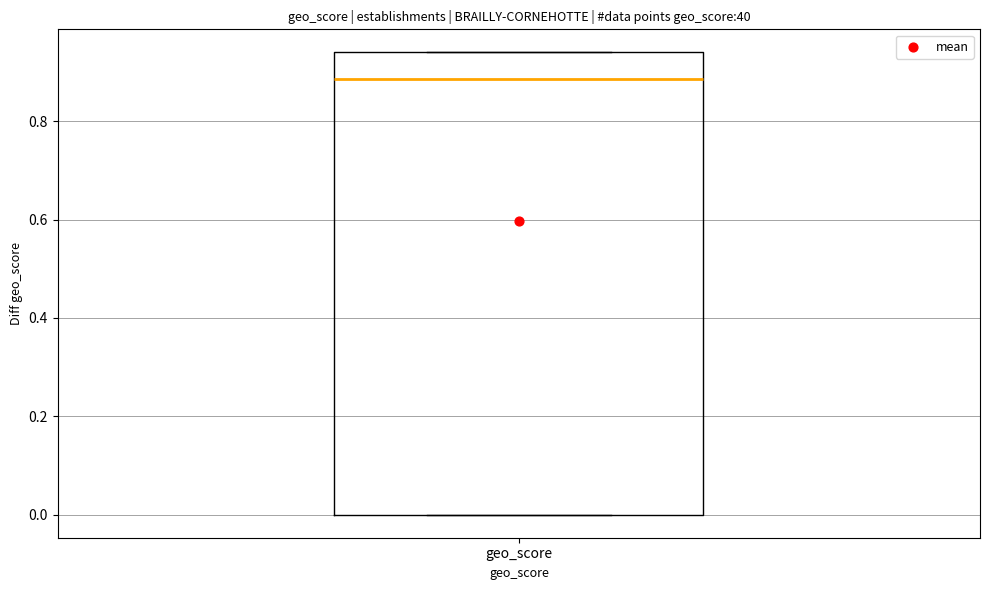

Where does the median line of the box for geo_score sit on the y-axis? The values are not printed on the chart, so give them approximately, as read against the axis.

0.88